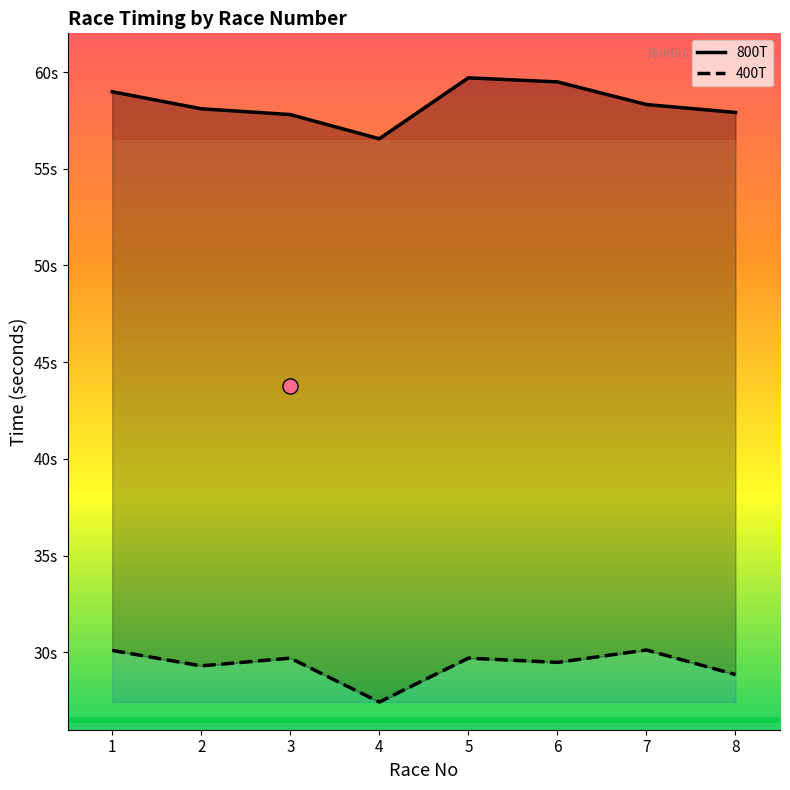

Which series contains the highest Y value?

800T